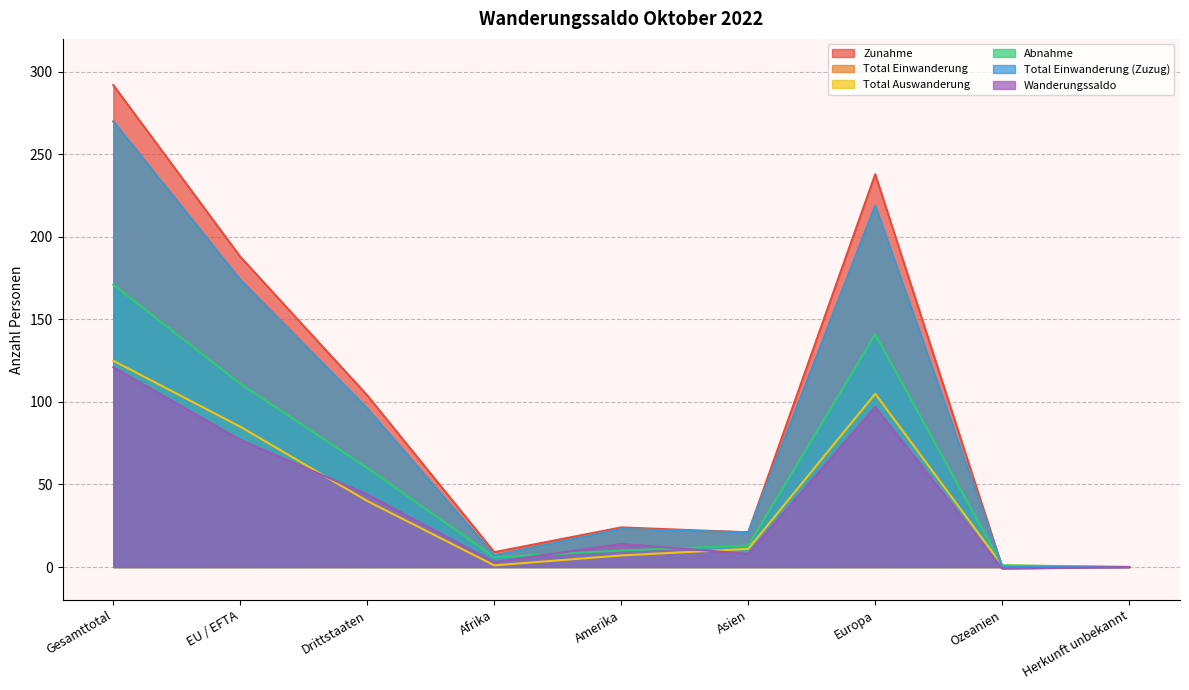

What is the difference between the highest and lowest values at Afrika?

8